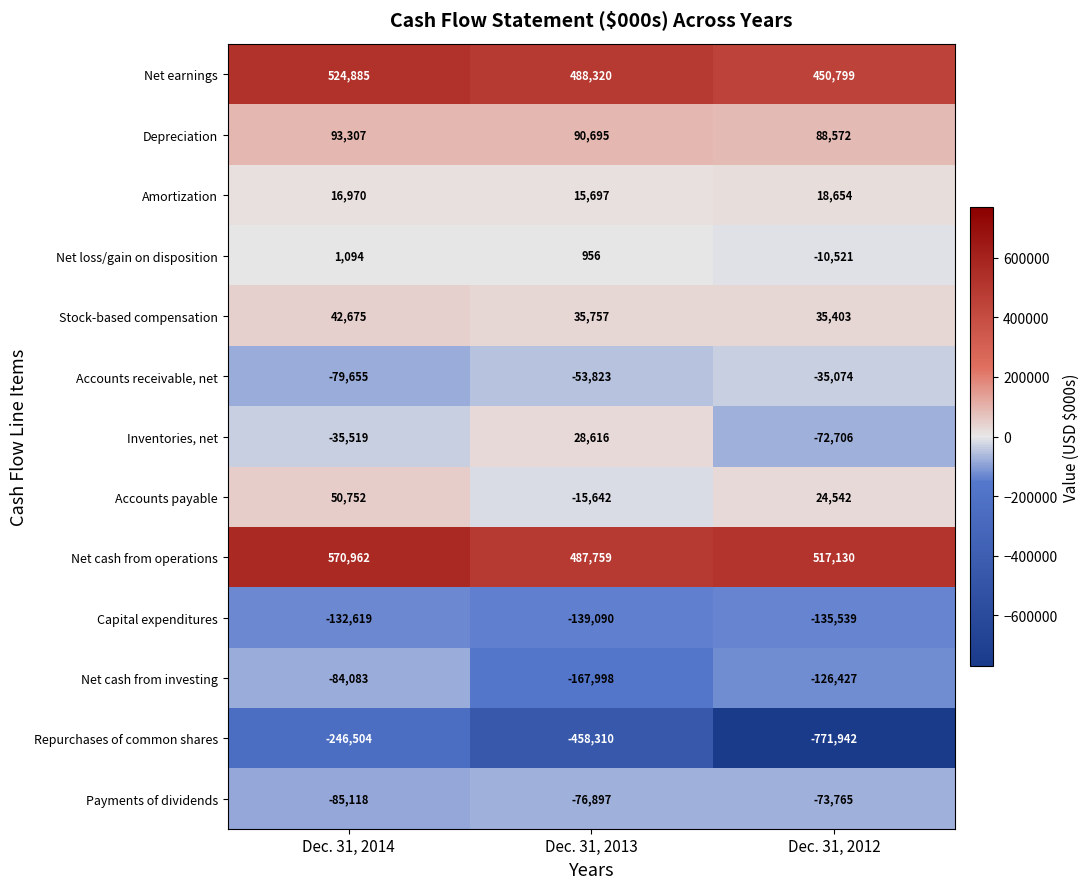

How many Net cash from investing values are between -167998 and -84083?

3